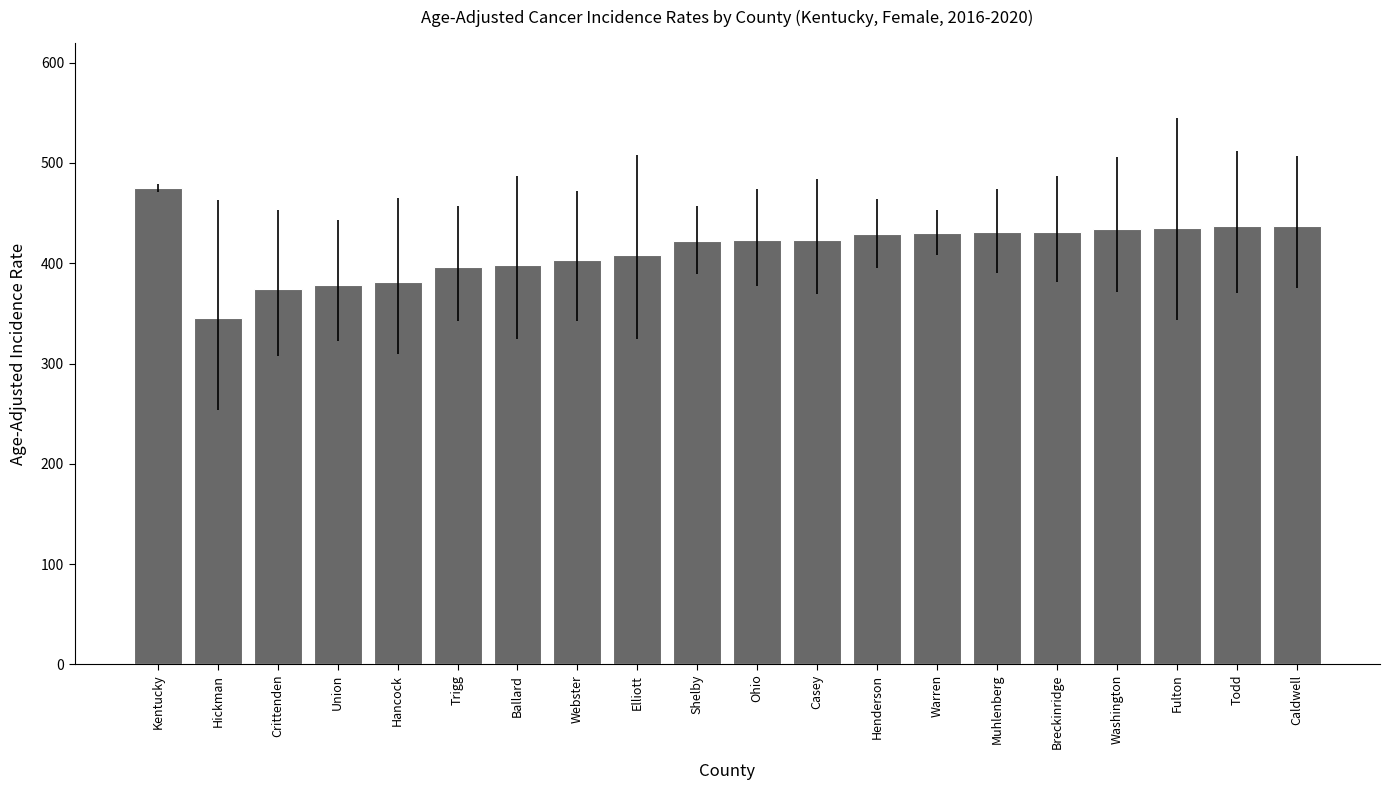

What is the smallest value displayed?

345.6